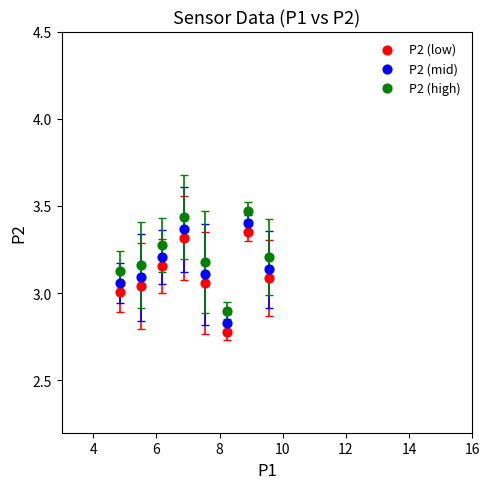

Across all data points, what is the range of X values (max minus min)?

4.7